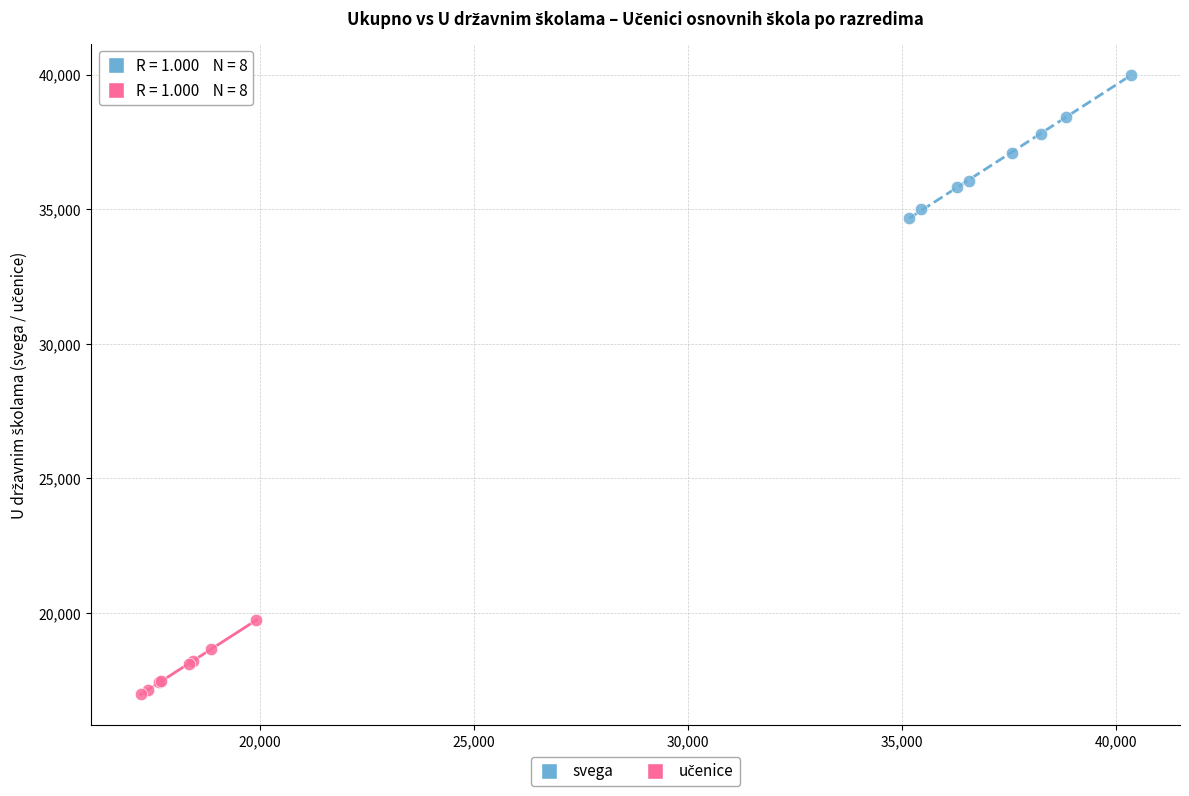

Which series contains the highest Y value?

svega